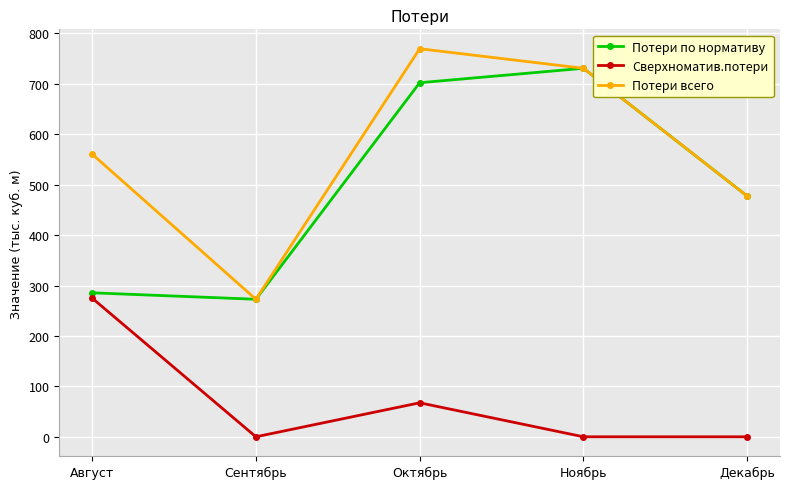

What is the spread (max minus min) of values at Сентябрь?

272.8